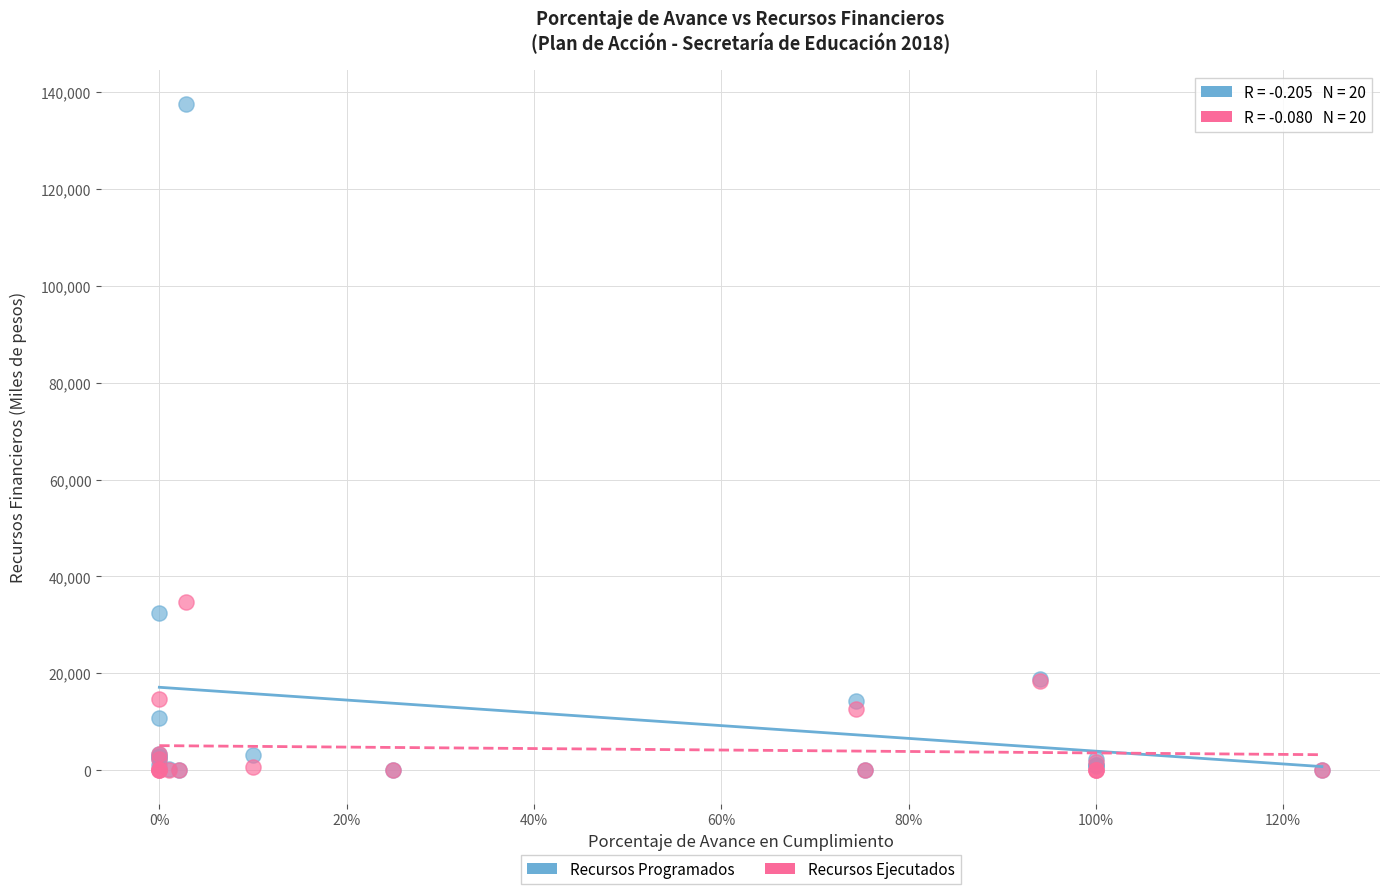

Which series has the widest spread of Y values?

Recursos Programados